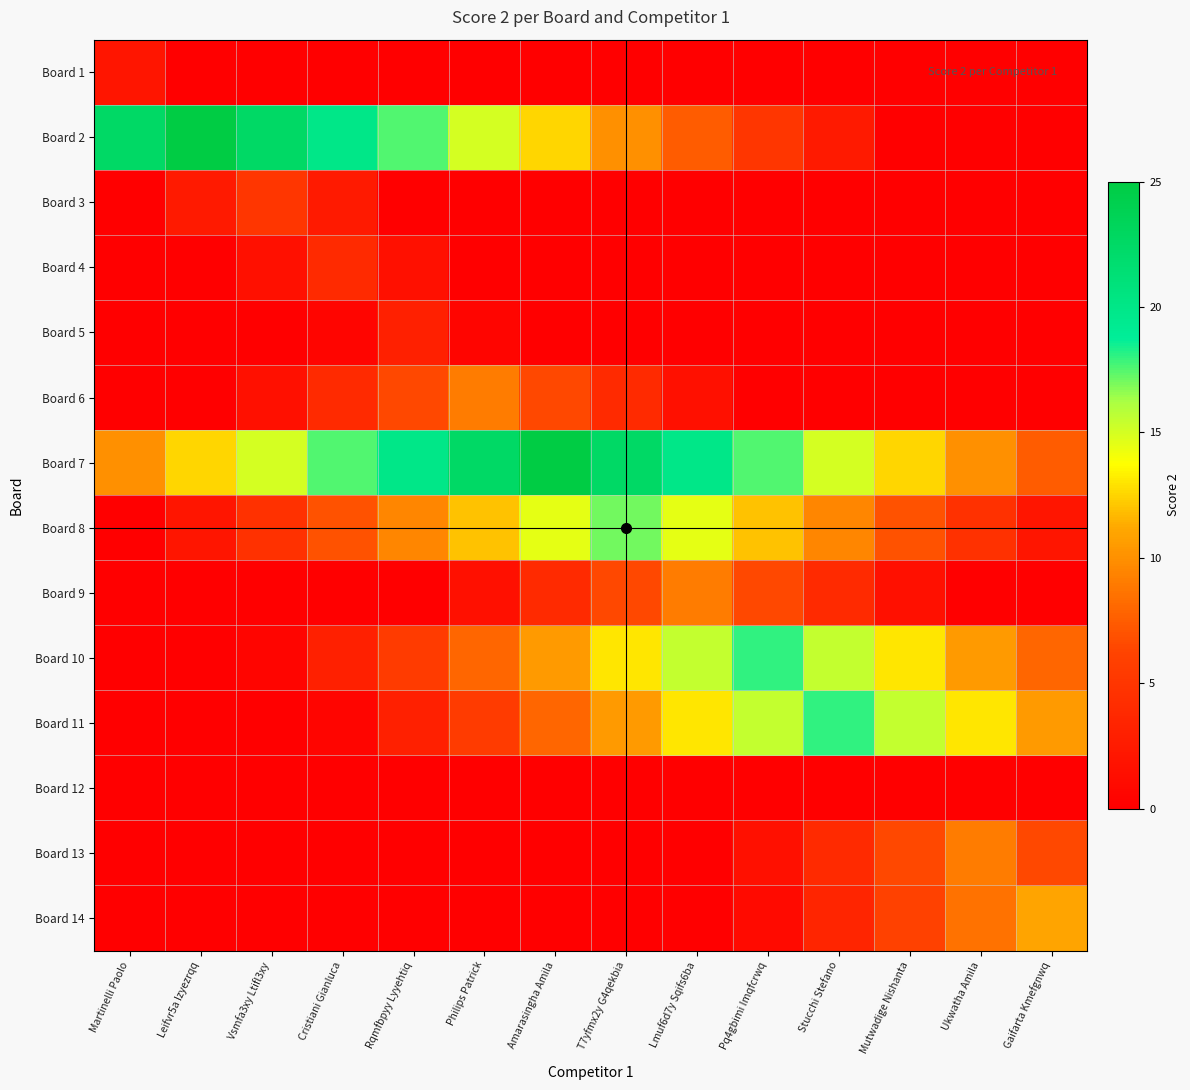

Reading left to right, transcribe all the data shown in this chart.

Board 1: Martinelli Paolo=2.0	Leifvr5a Izyezrqq=0.0	Vsmfa3xy Ltifl3xy=0.0	Cristiani Gianluca=0.0	Rqmfbpyy Lyyehtiq=0.0	Philips Patrick=0.0	Amarasingha Amila=0.0	T7yfmx2y G4qekbia=0.0	Lmuf6d7y Sqifs6ba=0.0	Pq4gbimi Imqfcrwq=0.0	Stucchi Stefano=0.0	Mutwadige Nishanta=0.0	Ukwatha Amila=0.0	Gaifarta Kmefgnwq=0.0
Board 2: Martinelli Paolo=22.5	Leifvr5a Izyezrqq=25.0	Vsmfa3xy Ltifl3xy=22.5	Cristiani Gianluca=20.0	Rqmfbpyy Lyyehtiq=17.5	Philips Patrick=15.0	Amarasingha Amila=12.5	T7yfmx2y G4qekbia=10.0	Lmuf6d7y Sqifs6ba=7.5	Pq4gbimi Imqfcrwq=5.0	Stucchi Stefano=2.5	Mutwadige Nishanta=0.0	Ukwatha Amila=0.0	Gaifarta Kmefgnwq=0.0
Board 3: Martinelli Paolo=0.0	Leifvr5a Izyezrqq=2.5	Vsmfa3xy Ltifl3xy=5.0	Cristiani Gianluca=2.5	Rqmfbpyy Lyyehtiq=0.0	Philips Patrick=0.0	Amarasingha Amila=0.0	T7yfmx2y G4qekbia=0.0	Lmuf6d7y Sqifs6ba=0.0	Pq4gbimi Imqfcrwq=0.0	Stucchi Stefano=0.0	Mutwadige Nishanta=0.0	Ukwatha Amila=0.0	Gaifarta Kmefgnwq=0.0
Board 4: Martinelli Paolo=0.0	Leifvr5a Izyezrqq=0.0	Vsmfa3xy Ltifl3xy=1.5	Cristiani Gianluca=4.0	Rqmfbpyy Lyyehtiq=1.5	Philips Patrick=0.0	Amarasingha Amila=0.0	T7yfmx2y G4qekbia=0.0	Lmuf6d7y Sqifs6ba=0.0	Pq4gbimi Imqfcrwq=0.0	Stucchi Stefano=0.0	Mutwadige Nishanta=0.0	Ukwatha Amila=0.0	Gaifarta Kmefgnwq=0.0
Board 5: Martinelli Paolo=0.0	Leifvr5a Izyezrqq=0.0	Vsmfa3xy Ltifl3xy=0.0	Cristiani Gianluca=0.5	Rqmfbpyy Lyyehtiq=3.0	Philips Patrick=0.5	Amarasingha Amila=0.0	T7yfmx2y G4qekbia=0.0	Lmuf6d7y Sqifs6ba=0.0	Pq4gbimi Imqfcrwq=0.0	Stucchi Stefano=0.0	Mutwadige Nishanta=0.0	Ukwatha Amila=0.0	Gaifarta Kmefgnwq=0.0
Board 6: Martinelli Paolo=0.0	Leifvr5a Izyezrqq=0.0	Vsmfa3xy Ltifl3xy=1.5	Cristiani Gianluca=4.0	Rqmfbpyy Lyyehtiq=6.5	Philips Patrick=9.0	Amarasingha Amila=6.5	T7yfmx2y G4qekbia=4.0	Lmuf6d7y Sqifs6ba=1.5	Pq4gbimi Imqfcrwq=0.0	Stucchi Stefano=0.0	Mutwadige Nishanta=0.0	Ukwatha Amila=0.0	Gaifarta Kmefgnwq=0.0
Board 7: Martinelli Paolo=10.0	Leifvr5a Izyezrqq=12.5	Vsmfa3xy Ltifl3xy=15.0	Cristiani Gianluca=17.5	Rqmfbpyy Lyyehtiq=20.0	Philips Patrick=22.5	Amarasingha Amila=25.0	T7yfmx2y G4qekbia=22.5	Lmuf6d7y Sqifs6ba=20.0	Pq4gbimi Imqfcrwq=17.5	Stucchi Stefano=15.0	Mutwadige Nishanta=12.5	Ukwatha Amila=10.0	Gaifarta Kmefgnwq=7.5
Board 8: Martinelli Paolo=0.0	Leifvr5a Izyezrqq=2.0	Vsmfa3xy Ltifl3xy=4.5	Cristiani Gianluca=7.0	Rqmfbpyy Lyyehtiq=9.5	Philips Patrick=12.0	Amarasingha Amila=14.5	T7yfmx2y G4qekbia=17.0	Lmuf6d7y Sqifs6ba=14.5	Pq4gbimi Imqfcrwq=12.0	Stucchi Stefano=9.5	Mutwadige Nishanta=7.0	Ukwatha Amila=4.5	Gaifarta Kmefgnwq=2.0
Board 9: Martinelli Paolo=0.0	Leifvr5a Izyezrqq=0.0	Vsmfa3xy Ltifl3xy=0.0	Cristiani Gianluca=0.0	Rqmfbpyy Lyyehtiq=0.0	Philips Patrick=1.5	Amarasingha Amila=4.0	T7yfmx2y G4qekbia=6.5	Lmuf6d7y Sqifs6ba=9.0	Pq4gbimi Imqfcrwq=6.5	Stucchi Stefano=4.0	Mutwadige Nishanta=1.5	Ukwatha Amila=0.0	Gaifarta Kmefgnwq=0.0
Board 10: Martinelli Paolo=0.0	Leifvr5a Izyezrqq=0.0	Vsmfa3xy Ltifl3xy=0.5	Cristiani Gianluca=3.0	Rqmfbpyy Lyyehtiq=5.5	Philips Patrick=8.0	Amarasingha Amila=10.5	T7yfmx2y G4qekbia=13.0	Lmuf6d7y Sqifs6ba=15.5	Pq4gbimi Imqfcrwq=18.0	Stucchi Stefano=15.5	Mutwadige Nishanta=13.0	Ukwatha Amila=10.5	Gaifarta Kmefgnwq=8.0
Board 11: Martinelli Paolo=0.0	Leifvr5a Izyezrqq=0.0	Vsmfa3xy Ltifl3xy=0.0	Cristiani Gianluca=0.5	Rqmfbpyy Lyyehtiq=3.0	Philips Patrick=5.5	Amarasingha Amila=8.0	T7yfmx2y G4qekbia=10.5	Lmuf6d7y Sqifs6ba=13.0	Pq4gbimi Imqfcrwq=15.5	Stucchi Stefano=18.0	Mutwadige Nishanta=15.5	Ukwatha Amila=13.0	Gaifarta Kmefgnwq=10.5
Board 12: Martinelli Paolo=0.0	Leifvr5a Izyezrqq=0.0	Vsmfa3xy Ltifl3xy=0.0	Cristiani Gianluca=0.0	Rqmfbpyy Lyyehtiq=0.0	Philips Patrick=0.0	Amarasingha Amila=0.0	T7yfmx2y G4qekbia=0.0	Lmuf6d7y Sqifs6ba=0.0	Pq4gbimi Imqfcrwq=0.0	Stucchi Stefano=0.0	Mutwadige Nishanta=0.0	Ukwatha Amila=0.0	Gaifarta Kmefgnwq=0.0
Board 13: Martinelli Paolo=0.0	Leifvr5a Izyezrqq=0.0	Vsmfa3xy Ltifl3xy=0.0	Cristiani Gianluca=0.0	Rqmfbpyy Lyyehtiq=0.0	Philips Patrick=0.0	Amarasingha Amila=0.0	T7yfmx2y G4qekbia=0.0	Lmuf6d7y Sqifs6ba=0.0	Pq4gbimi Imqfcrwq=1.5	Stucchi Stefano=4.0	Mutwadige Nishanta=6.5	Ukwatha Amila=9.0	Gaifarta Kmefgnwq=6.5
Board 14: Martinelli Paolo=0.0	Leifvr5a Izyezrqq=0.0	Vsmfa3xy Ltifl3xy=0.0	Cristiani Gianluca=0.0	Rqmfbpyy Lyyehtiq=0.0	Philips Patrick=0.0	Amarasingha Amila=0.0	T7yfmx2y G4qekbia=0.0	Lmuf6d7y Sqifs6ba=0.0	Pq4gbimi Imqfcrwq=1.0	Stucchi Stefano=3.5	Mutwadige Nishanta=6.0	Ukwatha Amila=8.5	Gaifarta Kmefgnwq=11.0